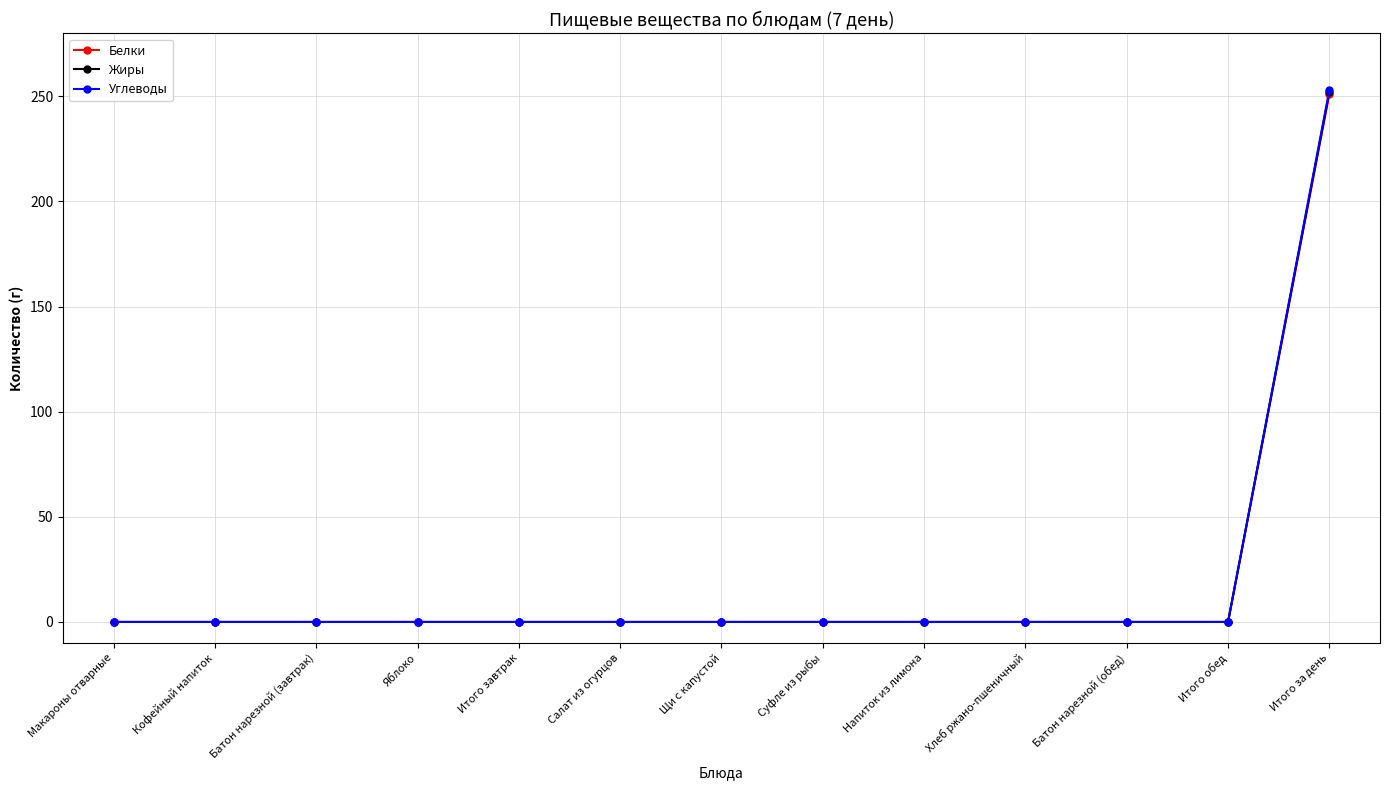

True or false: Белки has a value of -175 at Батон нарезной (завтрак).

False